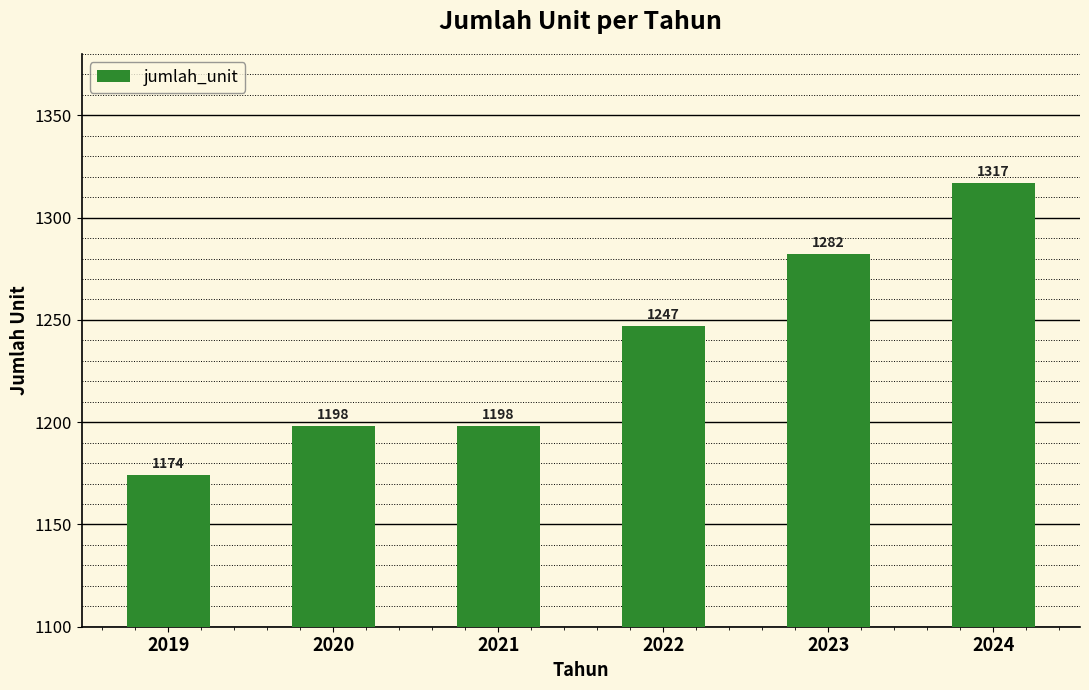

What is the minimum value shown in the chart?

1174